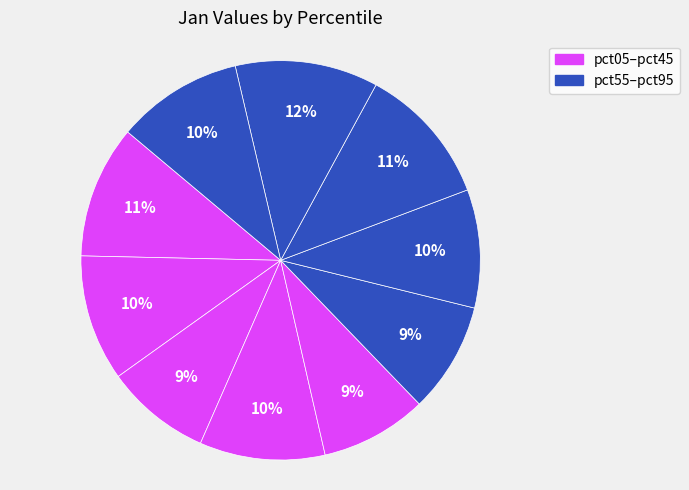

How many slices are in this pie chart?

10